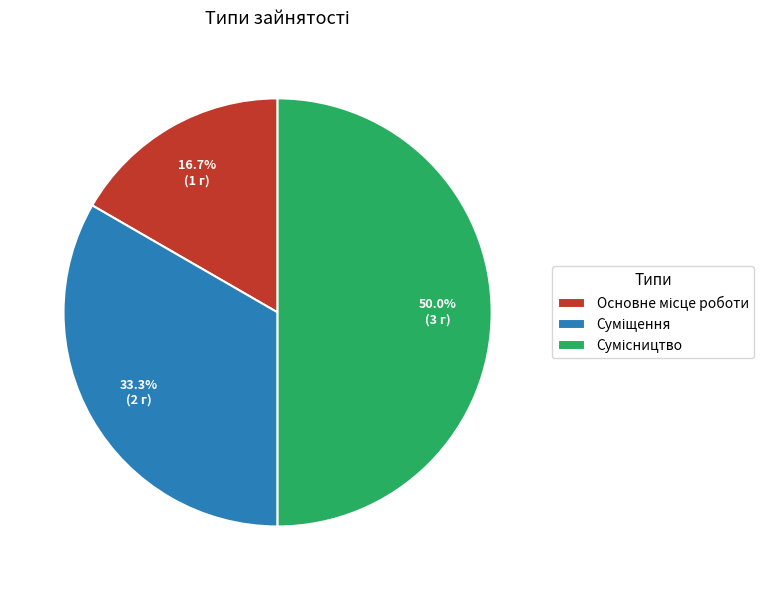

How many slices are in this pie chart?

3